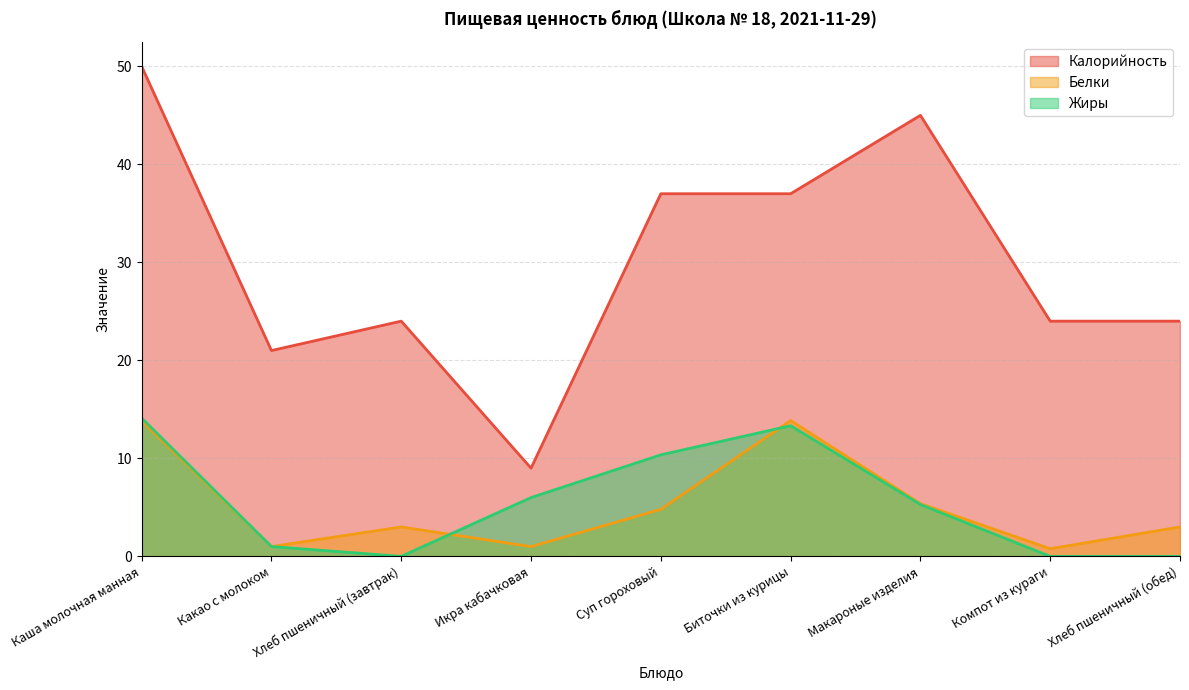

What position from the right is Хлеб пшеничный (обед)?

1